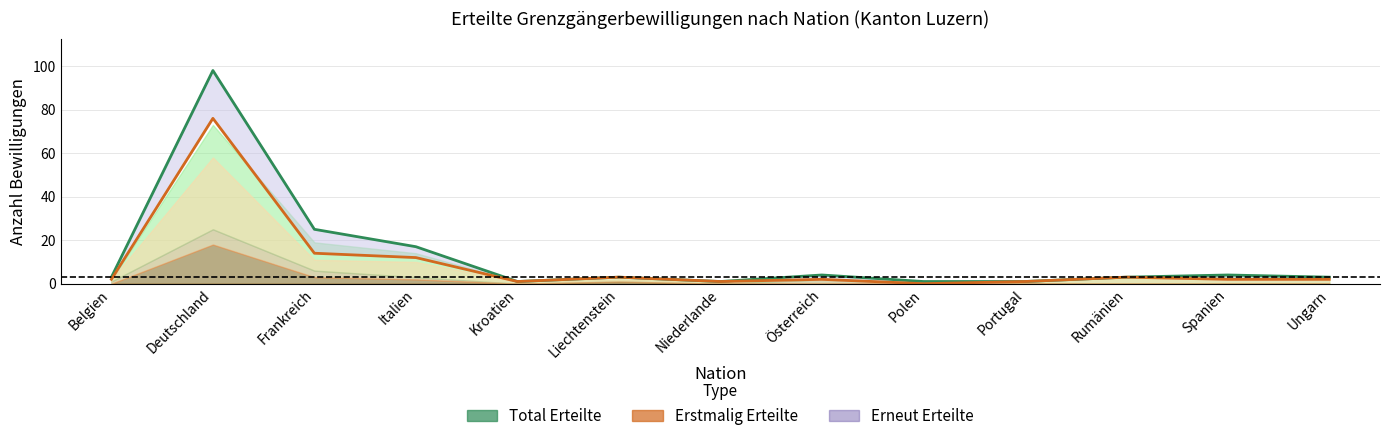

Which series changed the most between Rumänien and Spanien?

Total